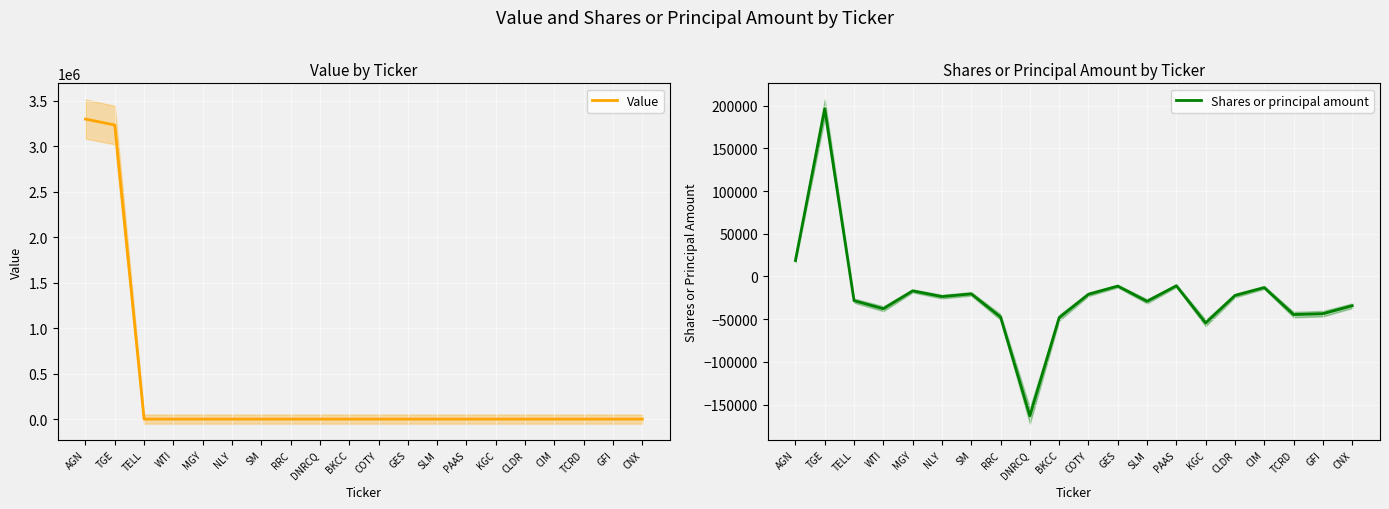

Which category has the highest value in the Shares or principal amount series?

TGE